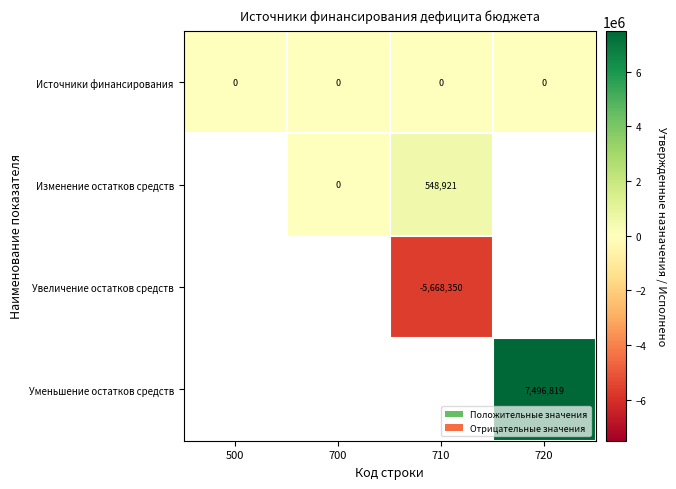

The Источники финансирования series shows 0 at 710. True or false?

True